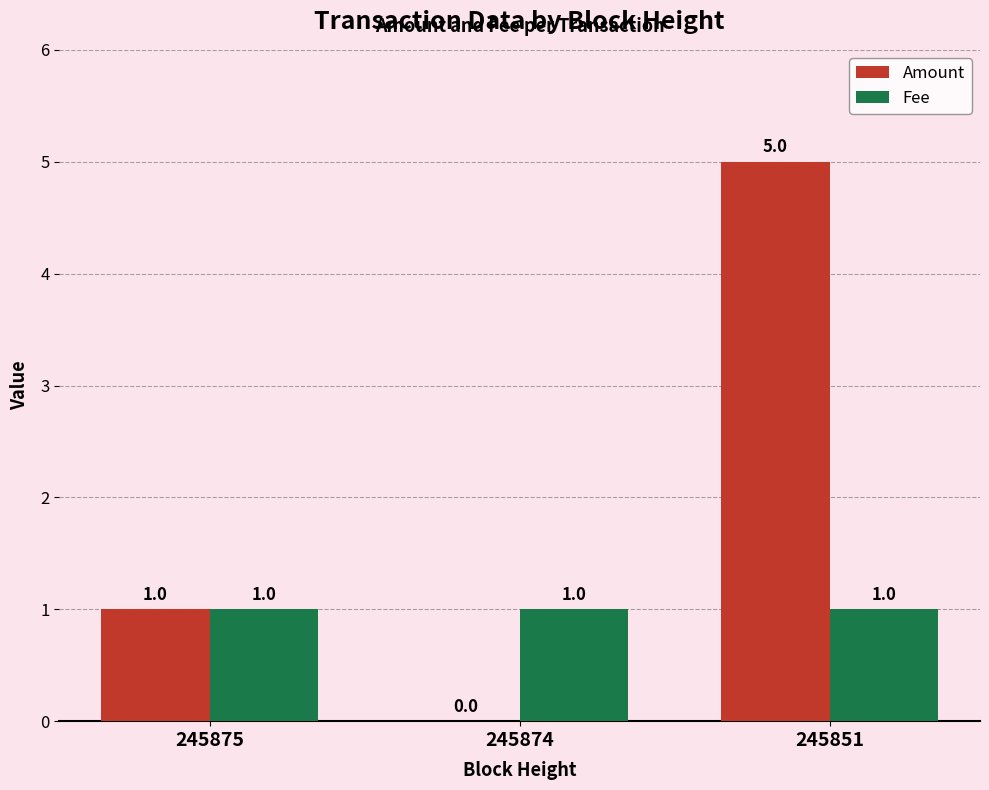

At which label does Amount reach its peak?

245851